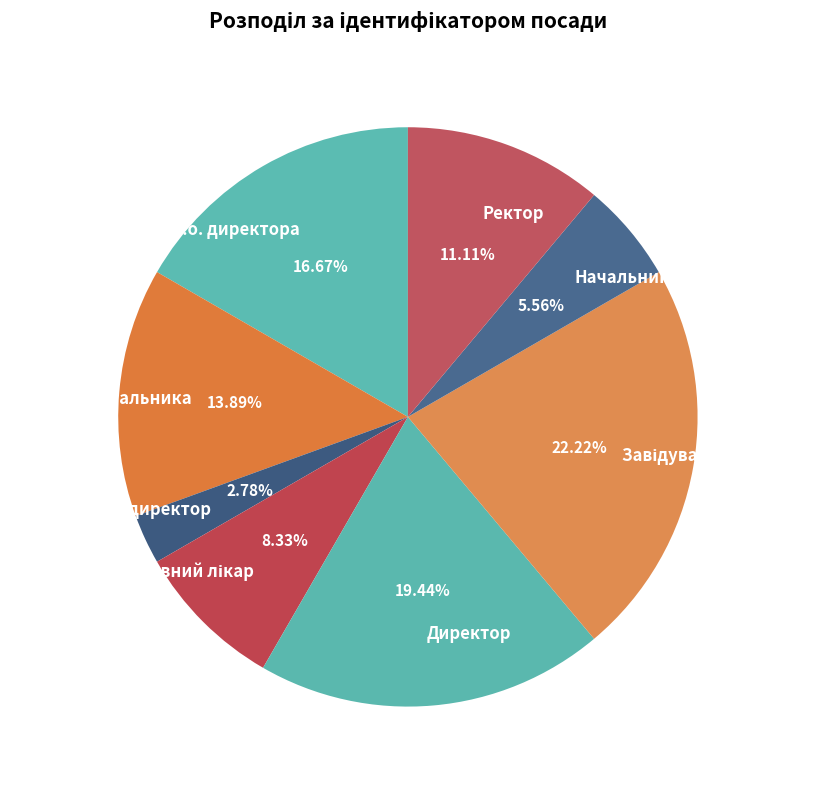

Between Генеральний директор and Ректор, which is larger?

Ректор